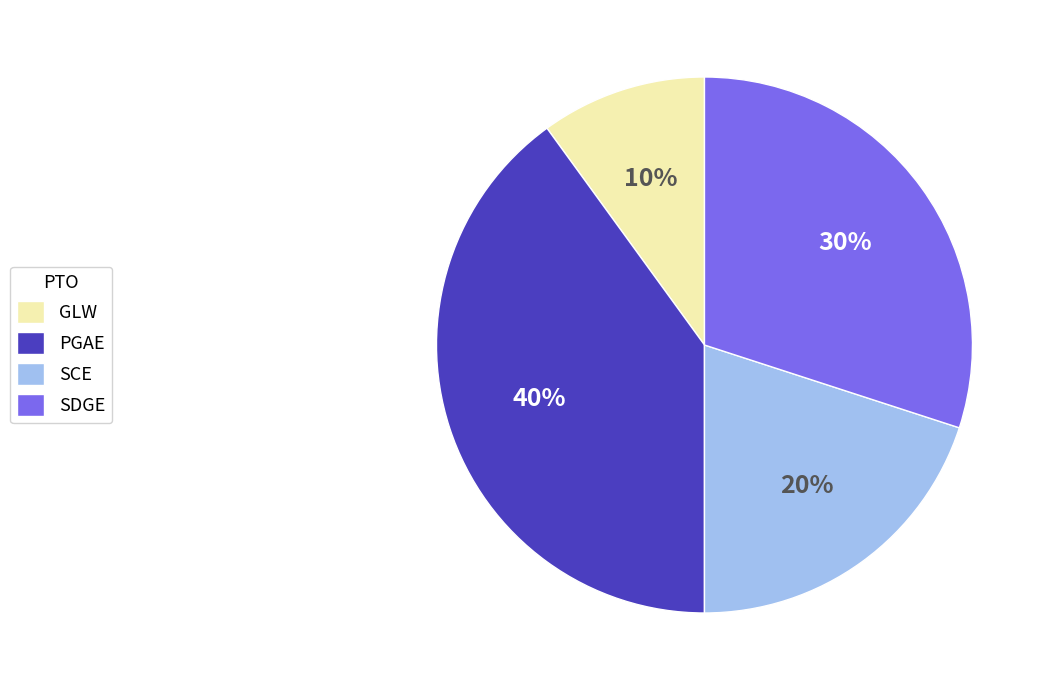

Which category has the biggest portion of the pie?

PGAE